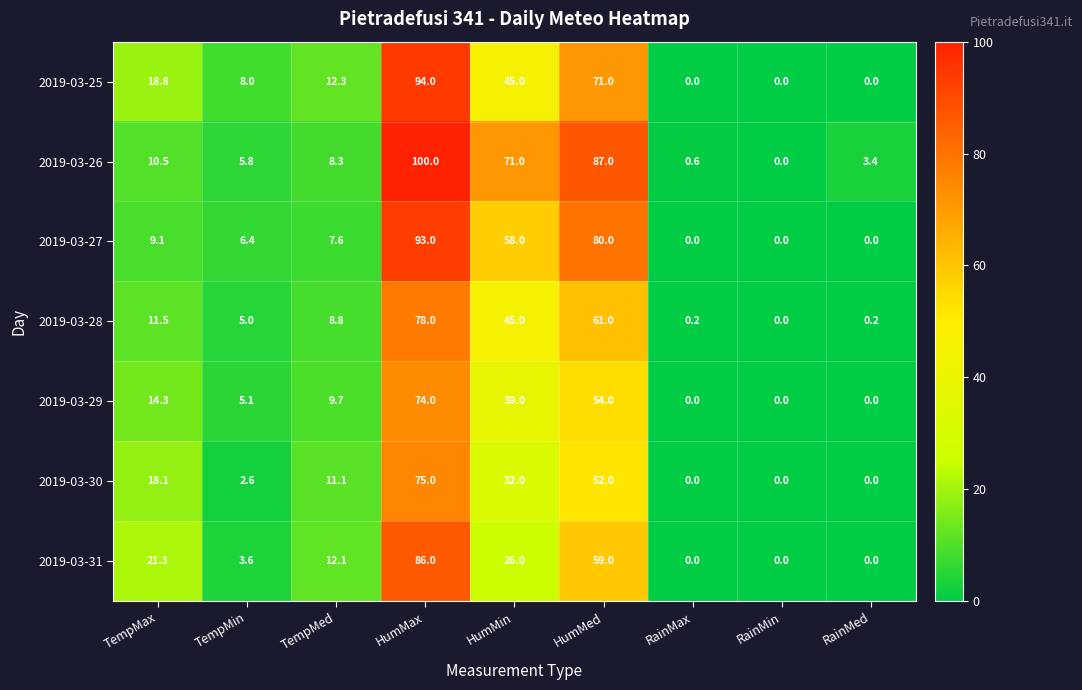

Which series changed the most between TempMed and RainMax?

2019-03-25